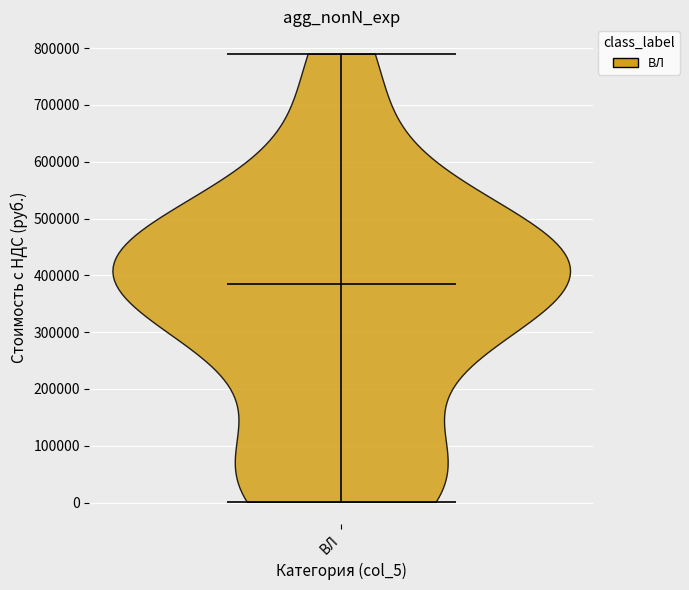

Read this violin plot against the y-axis: where its median line is, and the lowest and highest points the violin reaches. The values are not printed on the chart, so give them approximately, as read against the axis.

median line 380000, lowest point 0, highest point 790000